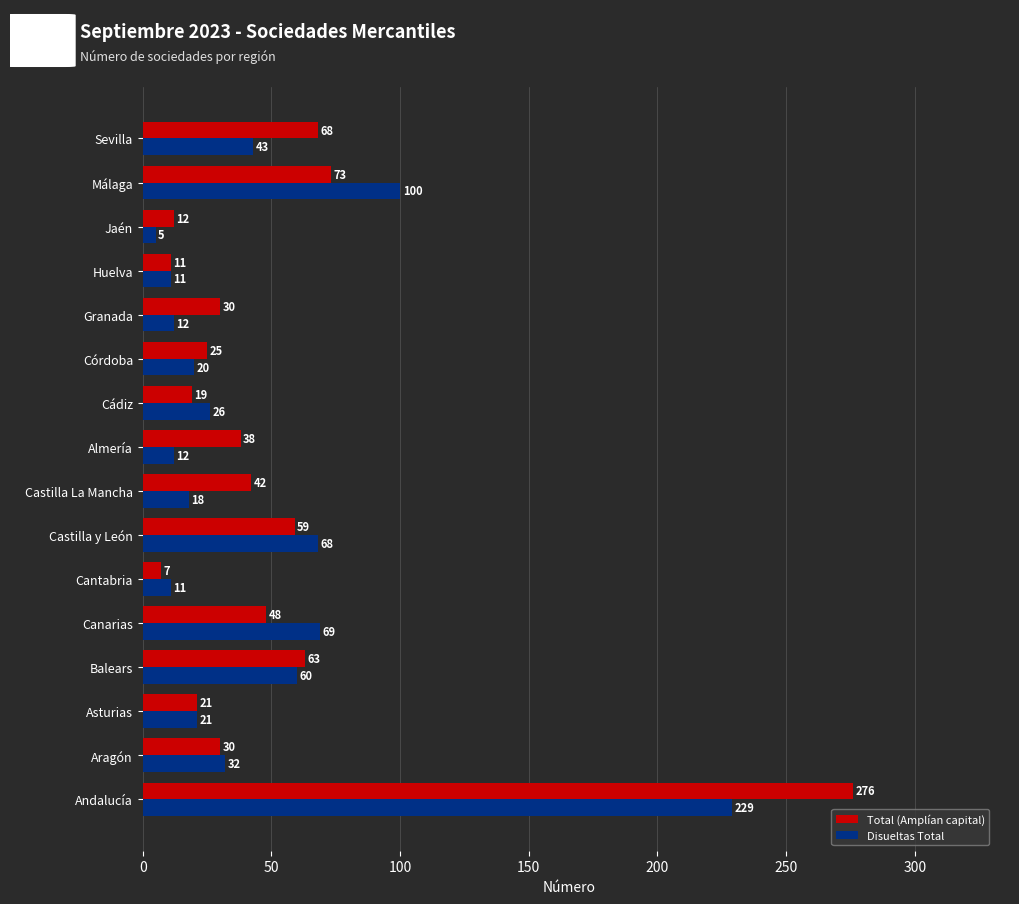

Which series has the largest total across all categories?

Total (Amplían capital)